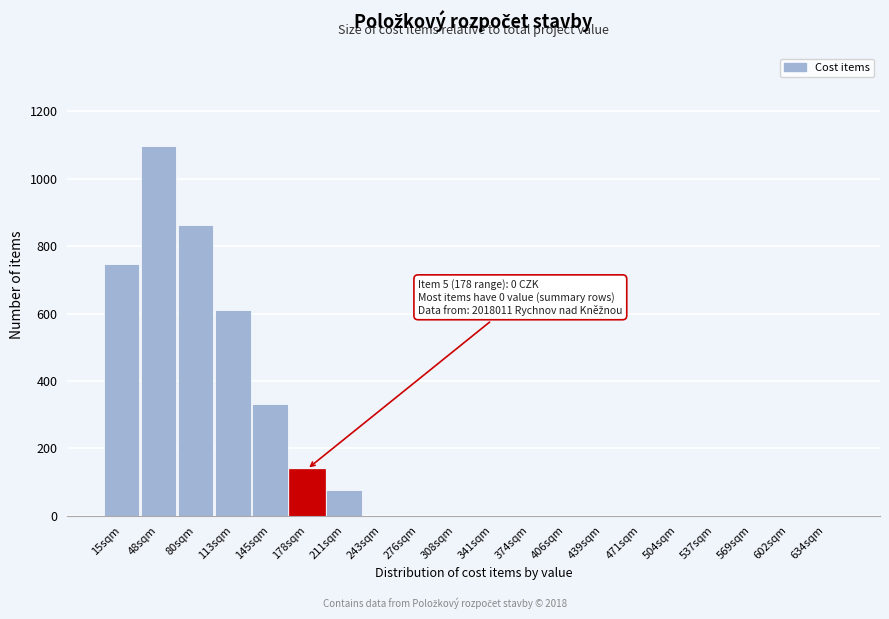

Reading left to right, list all the values displayed in this chart.

15sqm=746	48sqm=1099	80sqm=862	113sqm=612	145sqm=332	178sqm=138	211sqm=75	243sqm=0	276sqm=0	308sqm=0	341sqm=0	374sqm=0	406sqm=0	439sqm=0	471sqm=0	504sqm=0	537sqm=0	569sqm=0	602sqm=0	634sqm=0